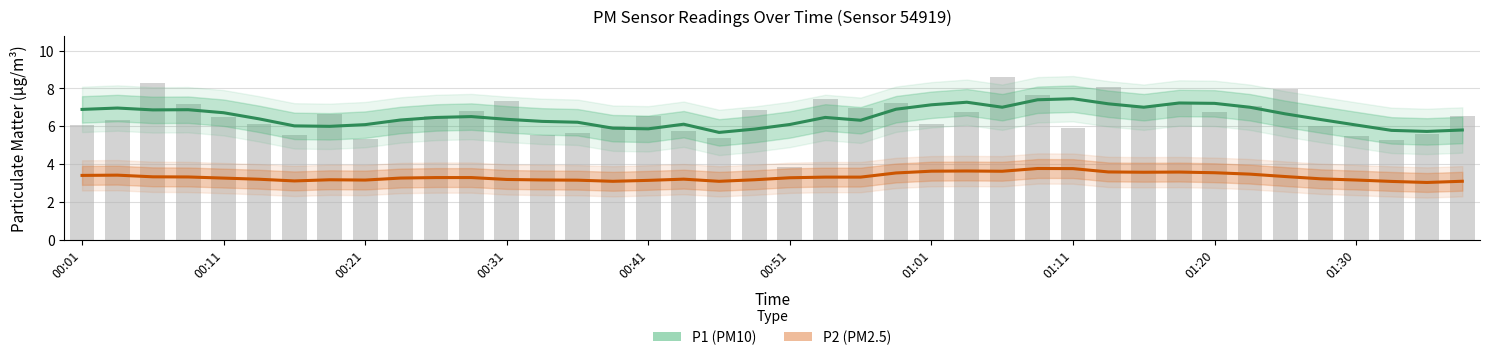

What is the difference between the second highest and second lowest values in the P2 (PM2.5) series?

0.7